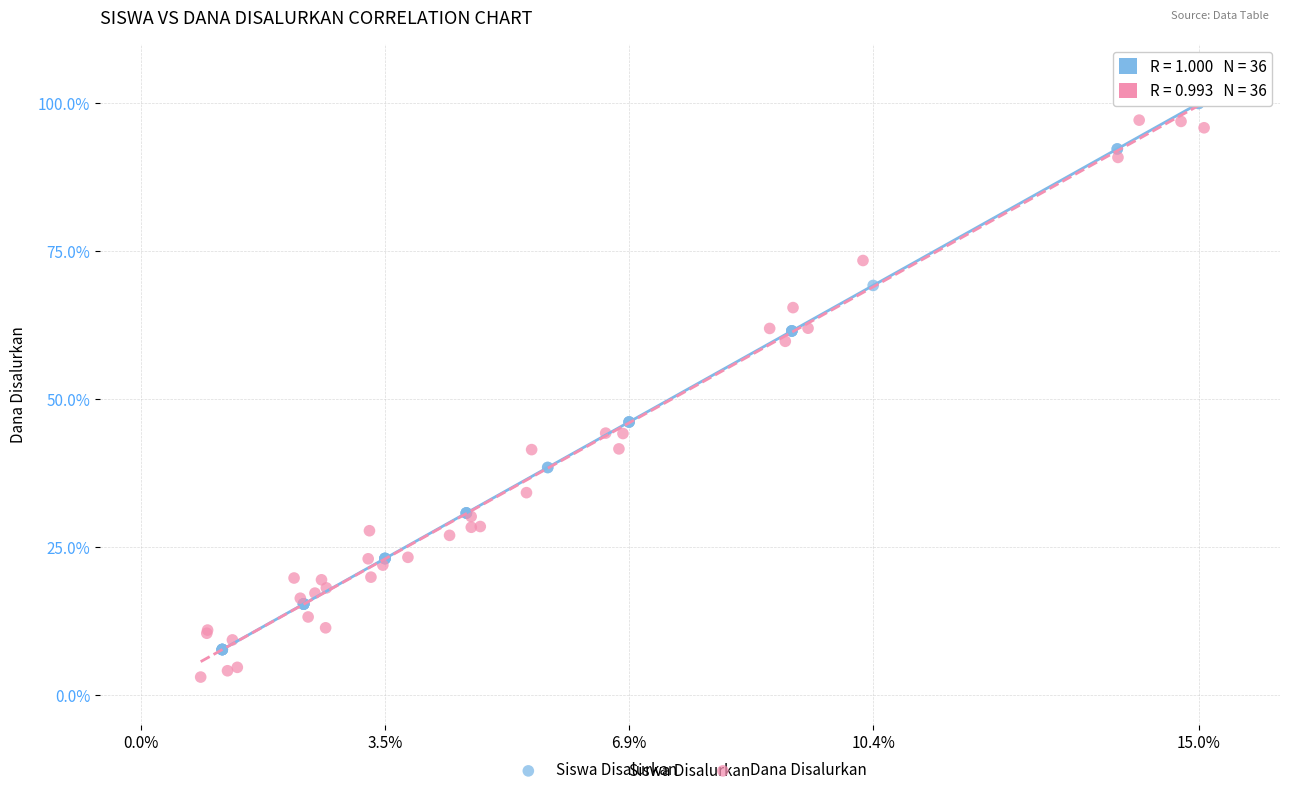

Which series reaches the minimum Y coordinate?

Dana Disalurkan